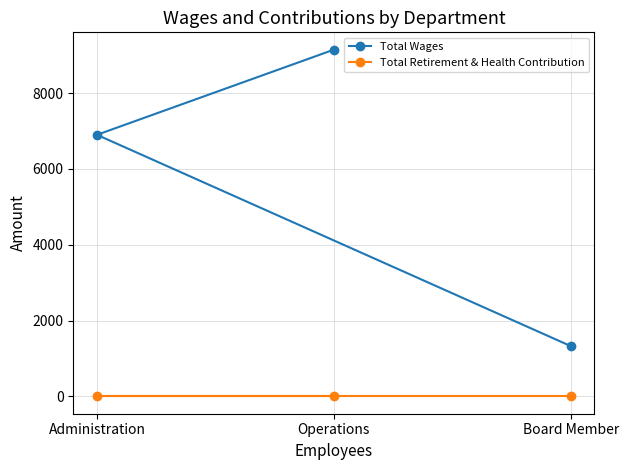

What is the label of the 2nd point from the left?

Operations